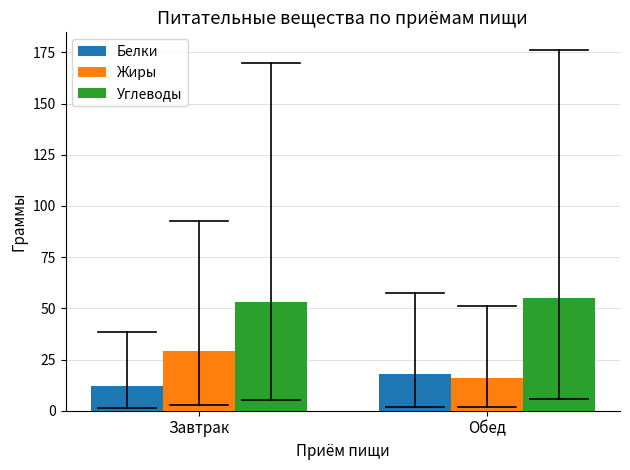

What is the approximate value of Белки at Обед?

18